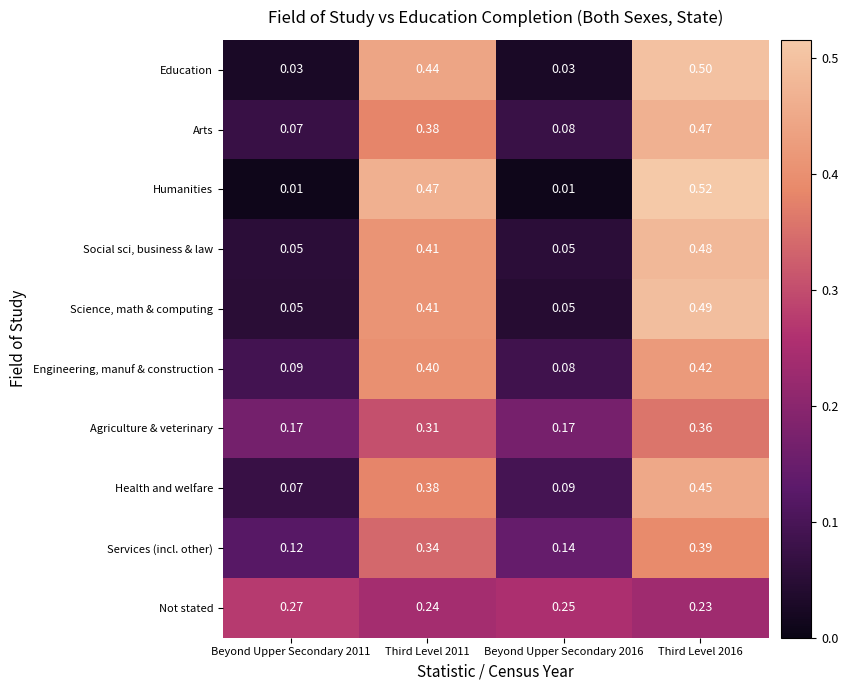

How many categories are shown in the chart?

4